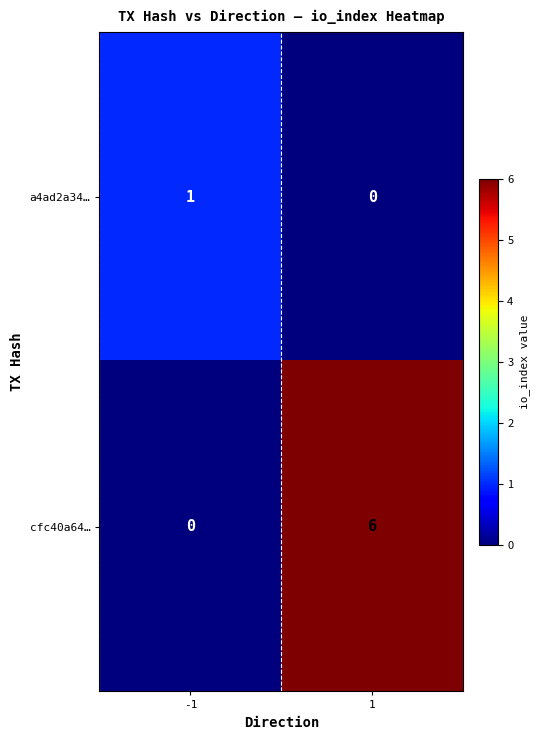

Which series changed the most between -1 and 1?

cfc40a64…